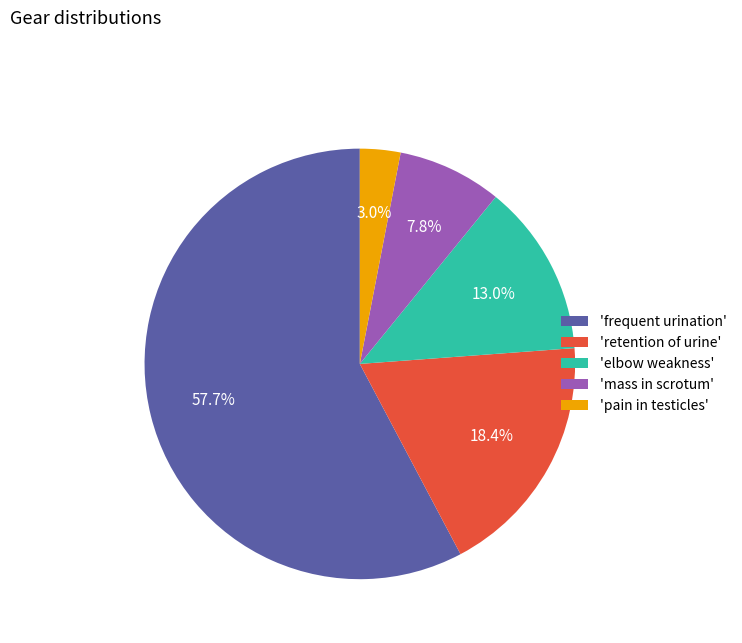

What portion of the pie excludes 'elbow weakness'?

87.0%